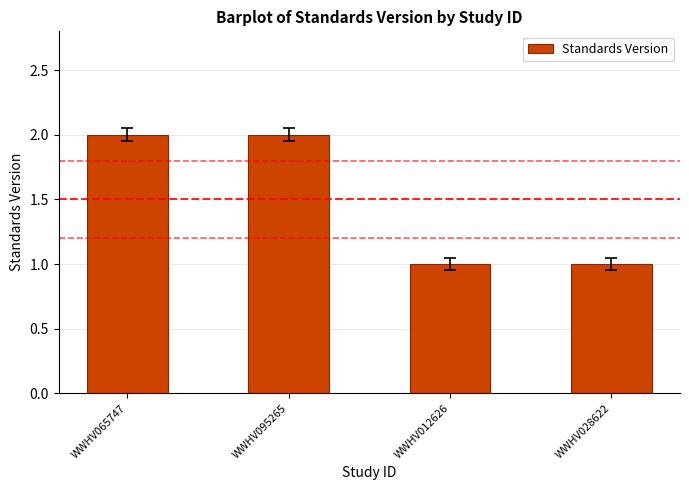

Between WWHV028622 and WWHV065747, which is larger?

WWHV065747